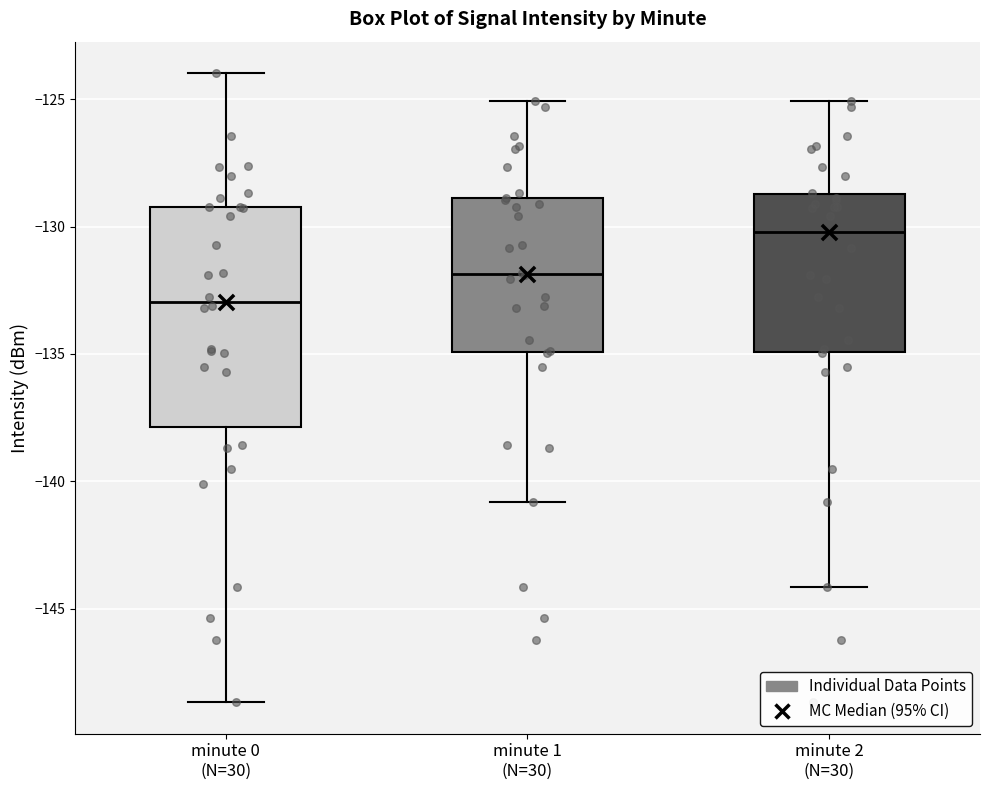

Reading left to right, read every box against the y-axis: the position of its median line, the range the box covers, and the ends of its whiskers. The values are not printed on the chart, so give them approximately, as read against the axis.

minute 0 (N=30): median -133.0, box -138.0 to -129.0, whiskers -148.5 to -124.0
minute 1 (N=30): median -132.0, box -135.0 to -129.0, whiskers -141.0 to -125.0
minute 2 (N=30): median -130.0, box -135.0 to -128.5, whiskers -144.0 to -125.0